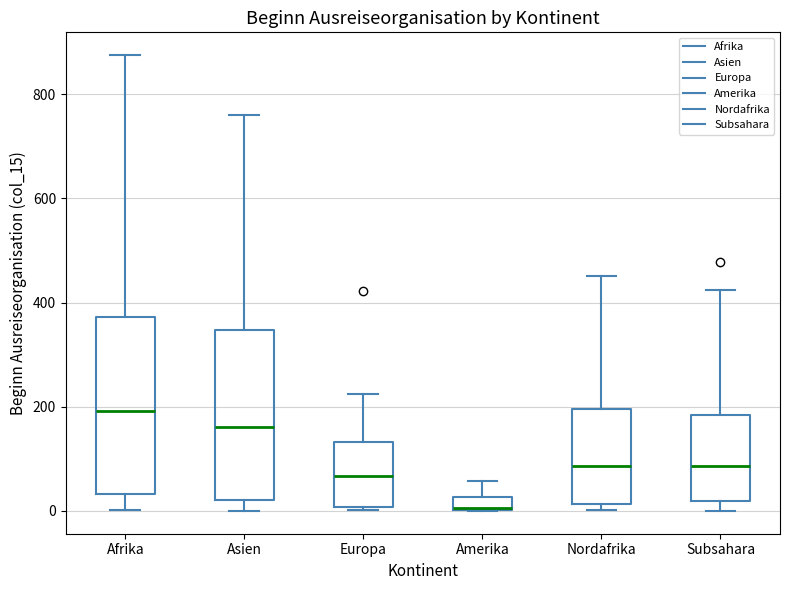

Where is the lower edge of the box for Subsahara on the y-axis? The values are not printed on the chart, so give them approximately, as read against the axis.

20